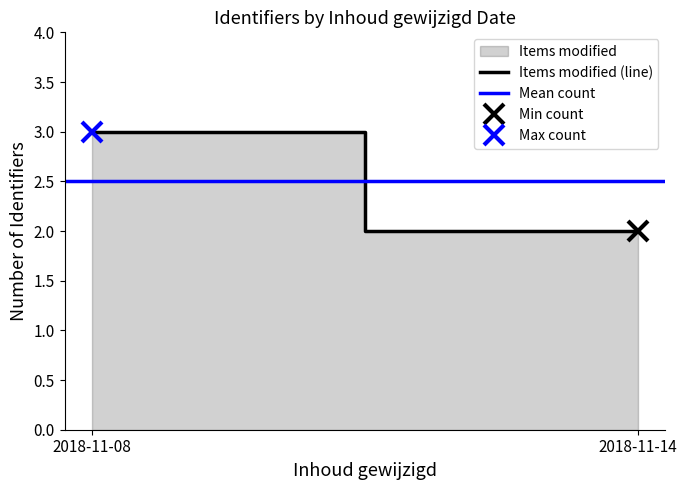

Which series has the widest spread of values?

Items modified (line)